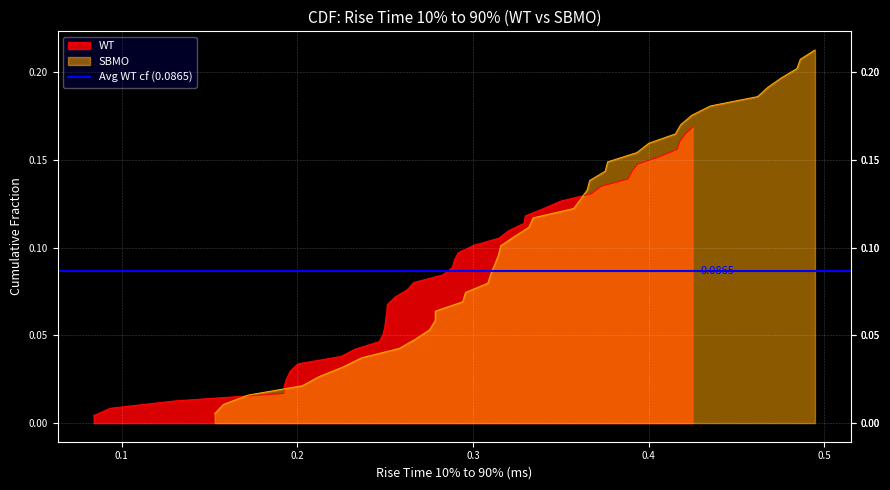

Is it true that sbmo_x equals 0.1 at 15?

False